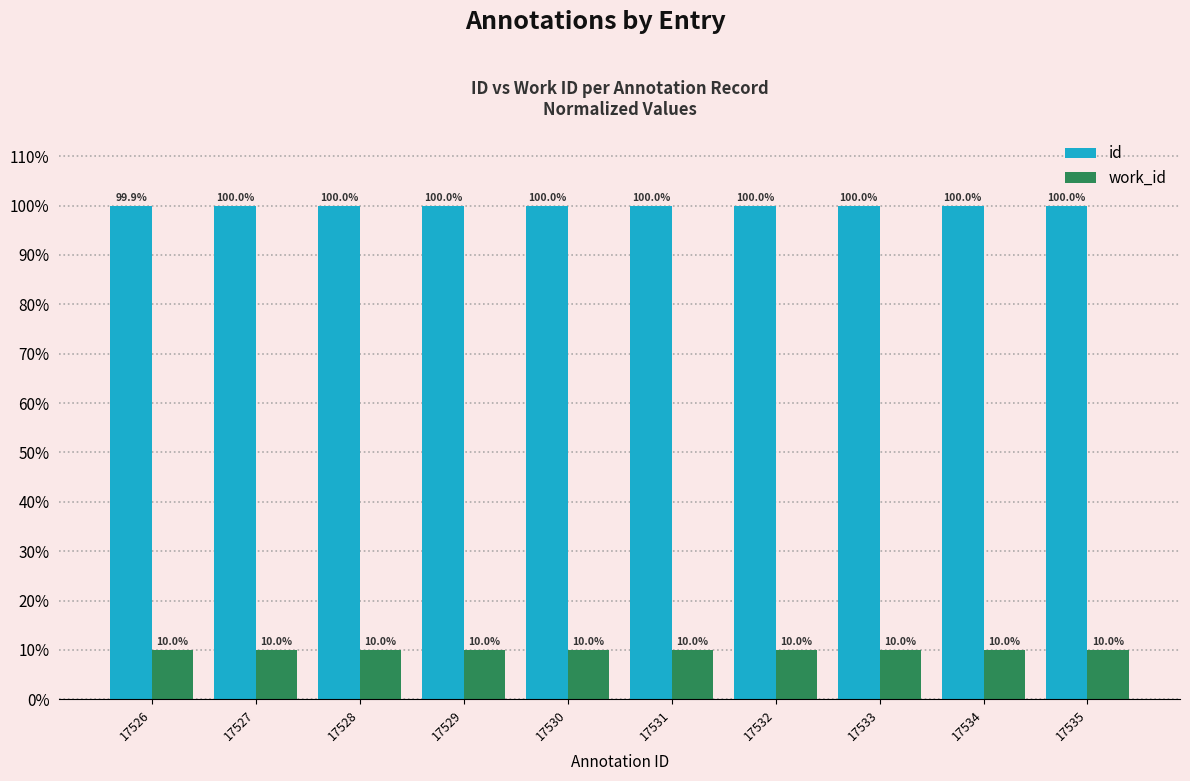

What is the highest value of the work_id series?

10.0